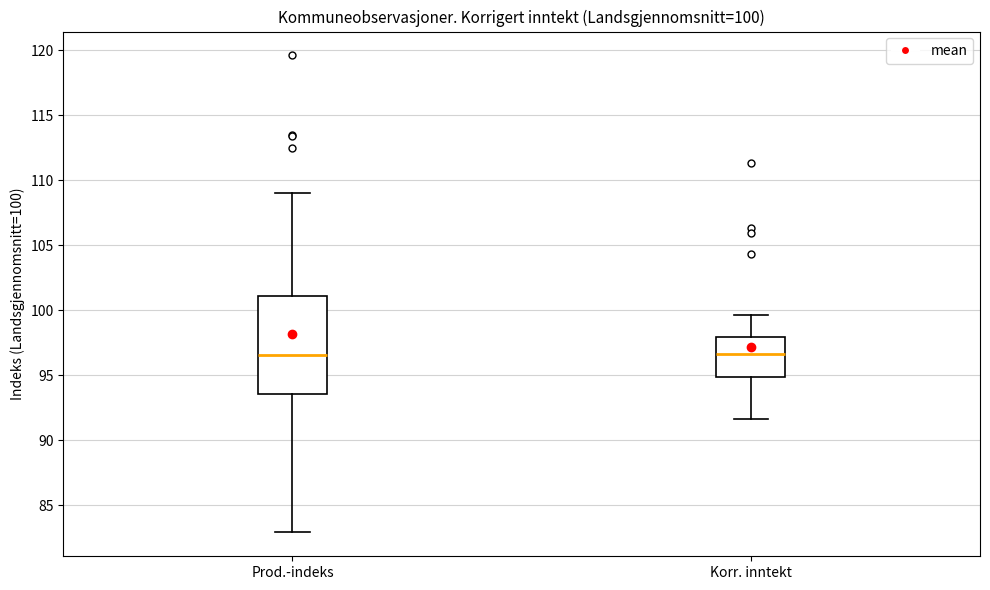

Comparing the boxes themselves (not the whiskers), which one is the tallest?

Prod.-indeks